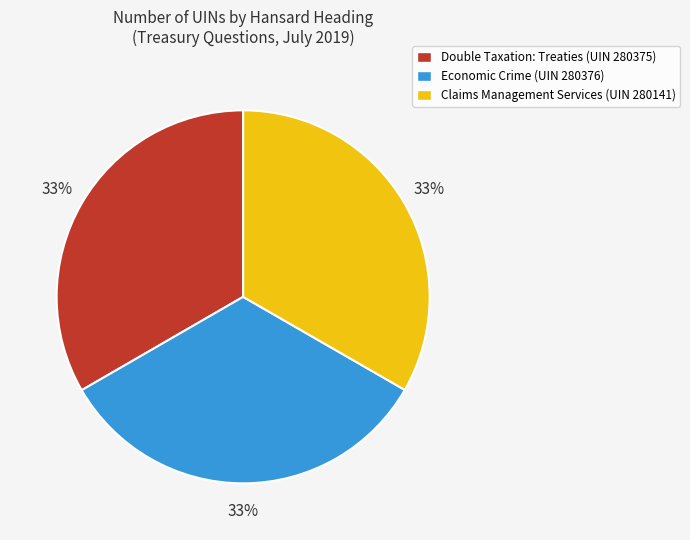

Is the sum of Claims Management Services and Economic Crime greater than half?

Yes